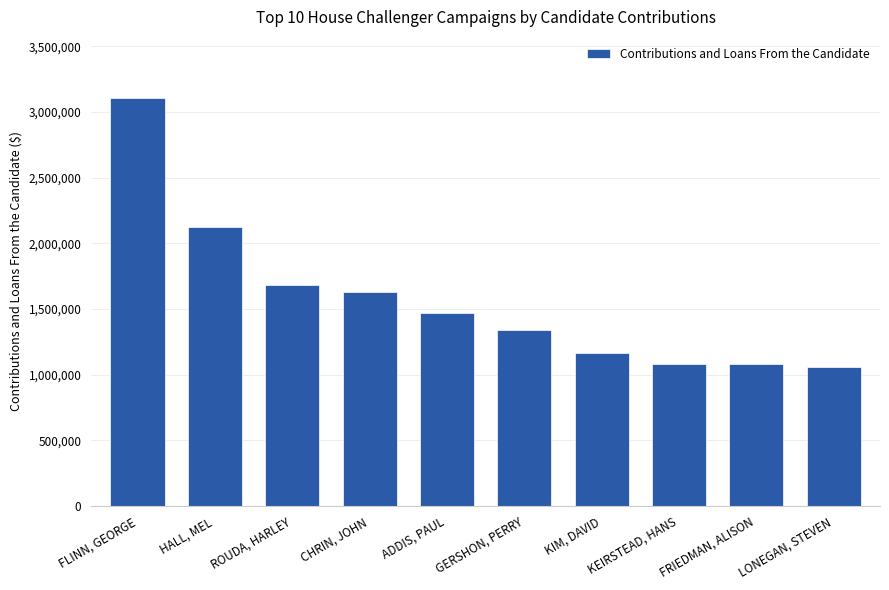

What is the smallest value displayed?

1058972